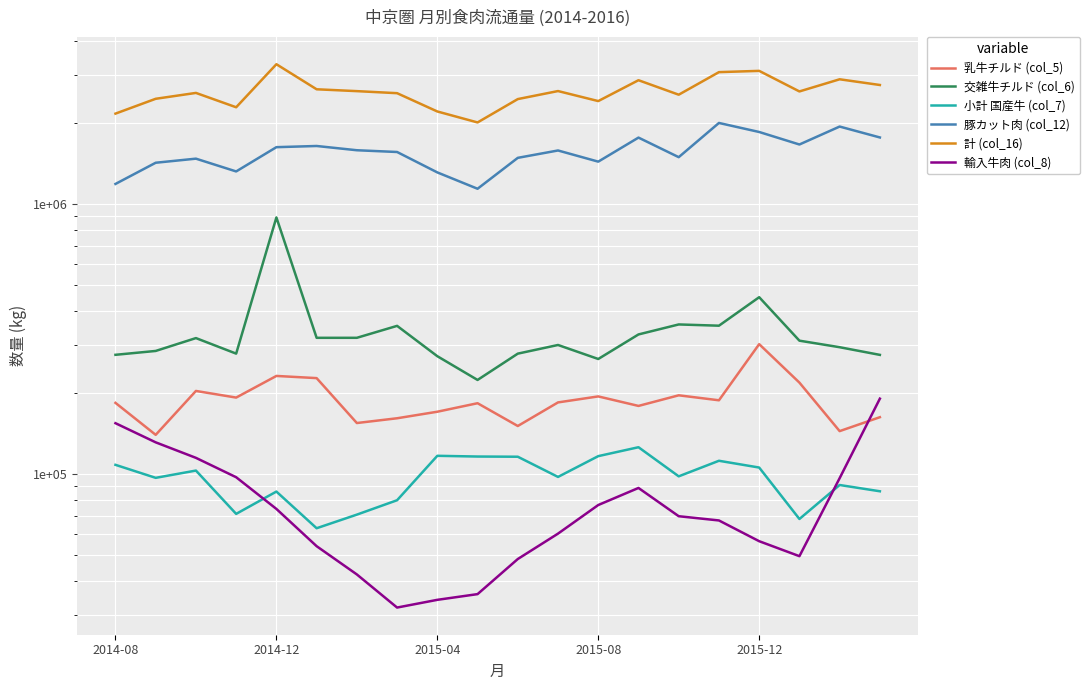

How many series are shown in this chart?

6